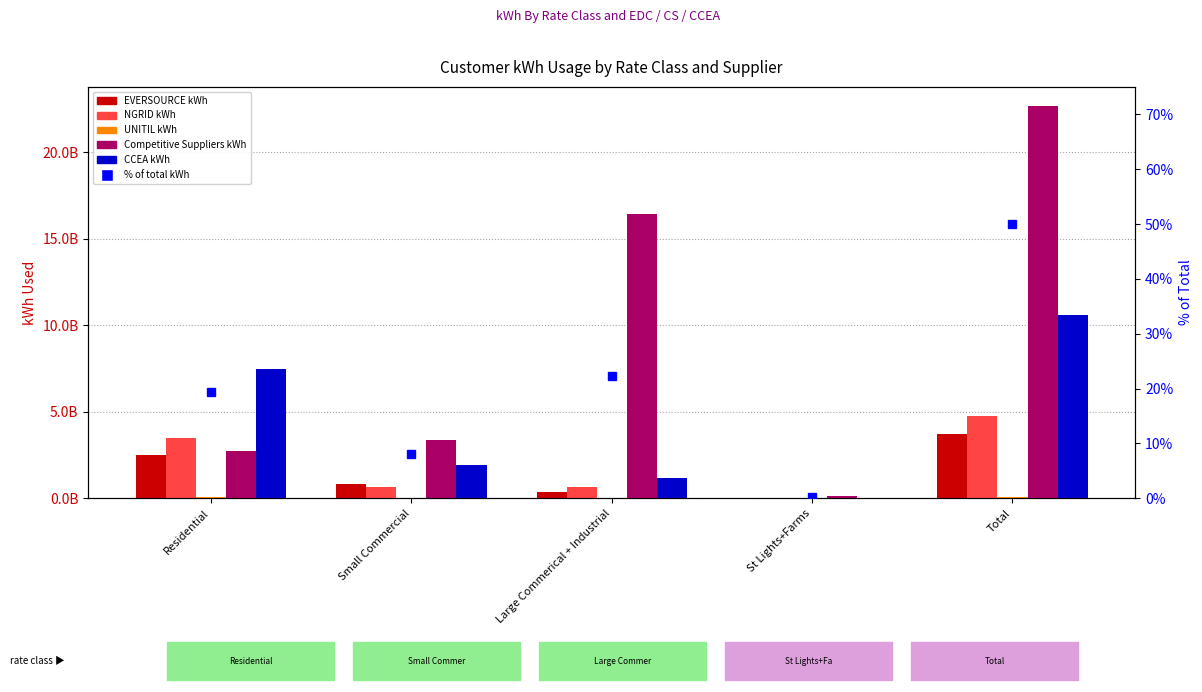

Which series has the widest spread of values?

Competitive Suppliers kWh